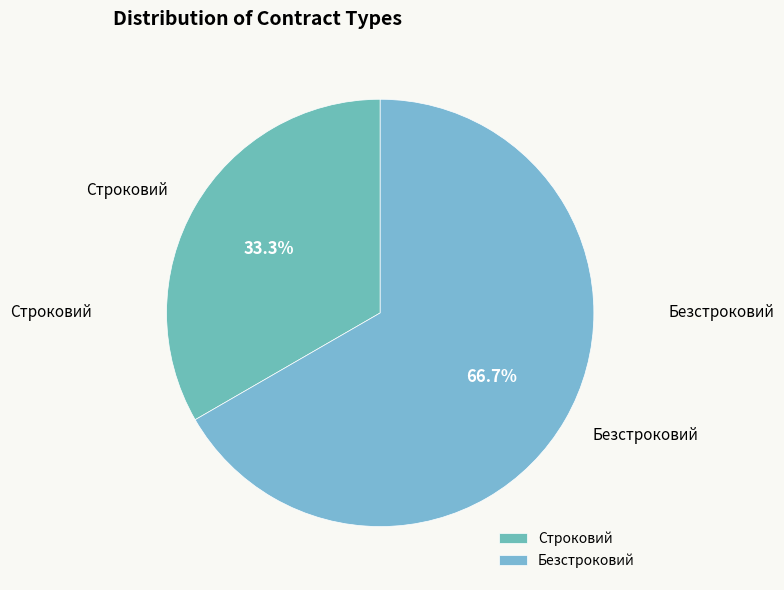

Approximately how many times larger is the value at Строковий compared to Безстроковий?

0.5